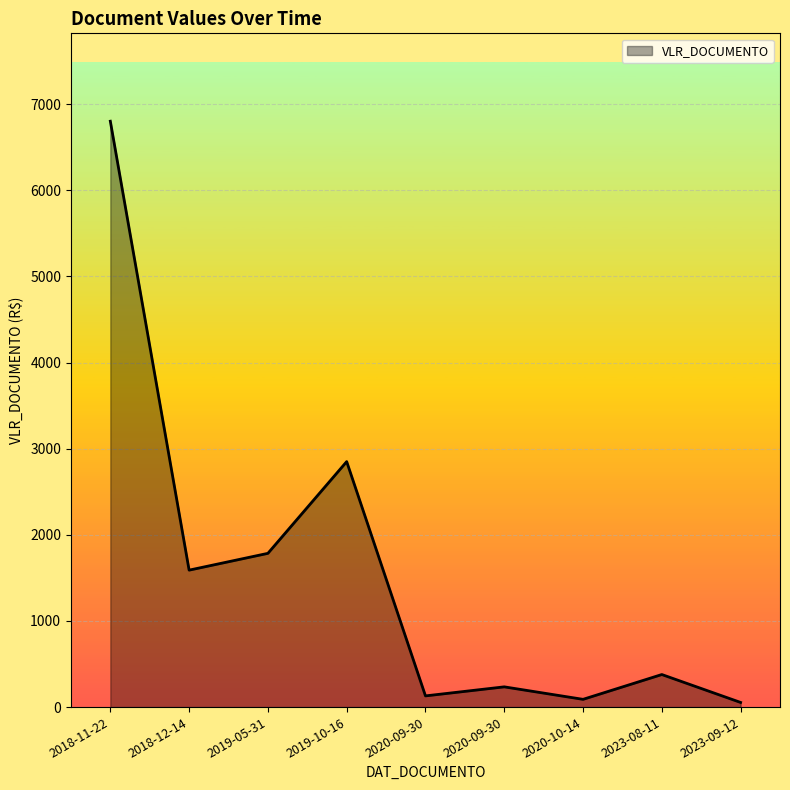

Is this an area chart (filled region under the line)?

Yes